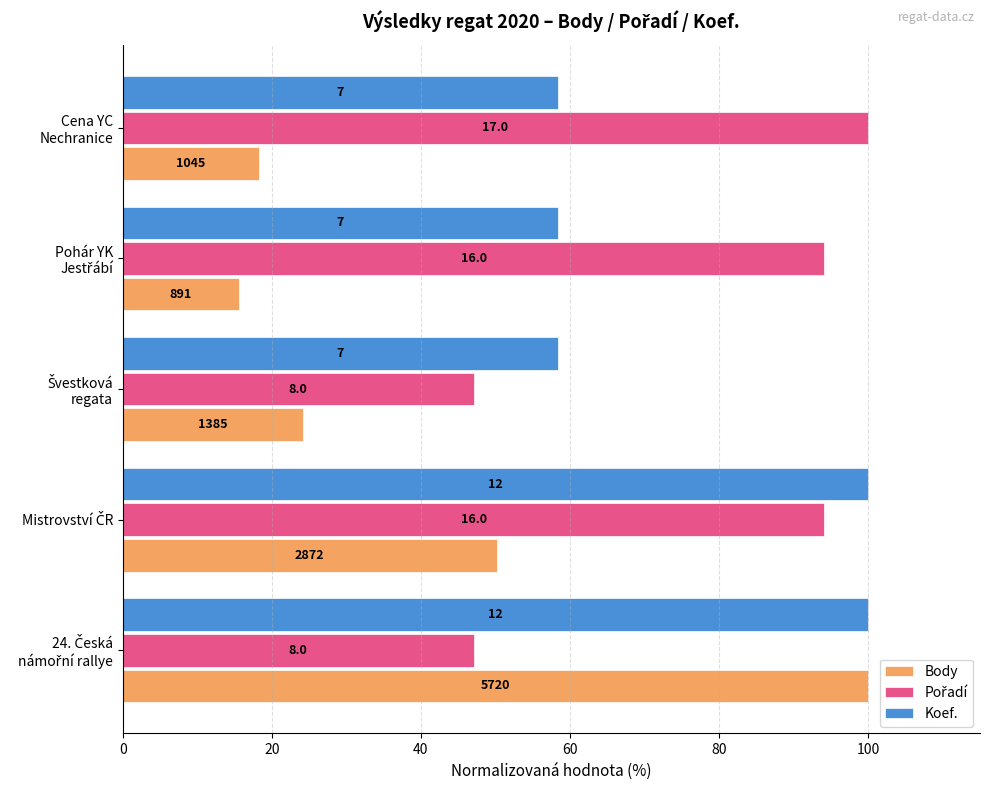

What is the value of the Koef. bar at the 5th from the left?

58.3